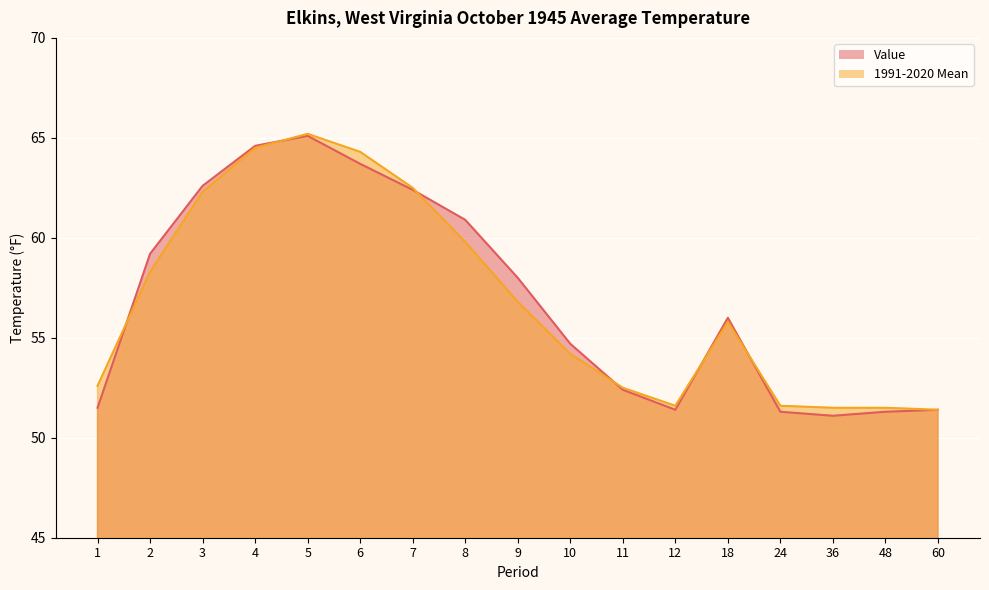

At which category is the sum across all series the highest?

5